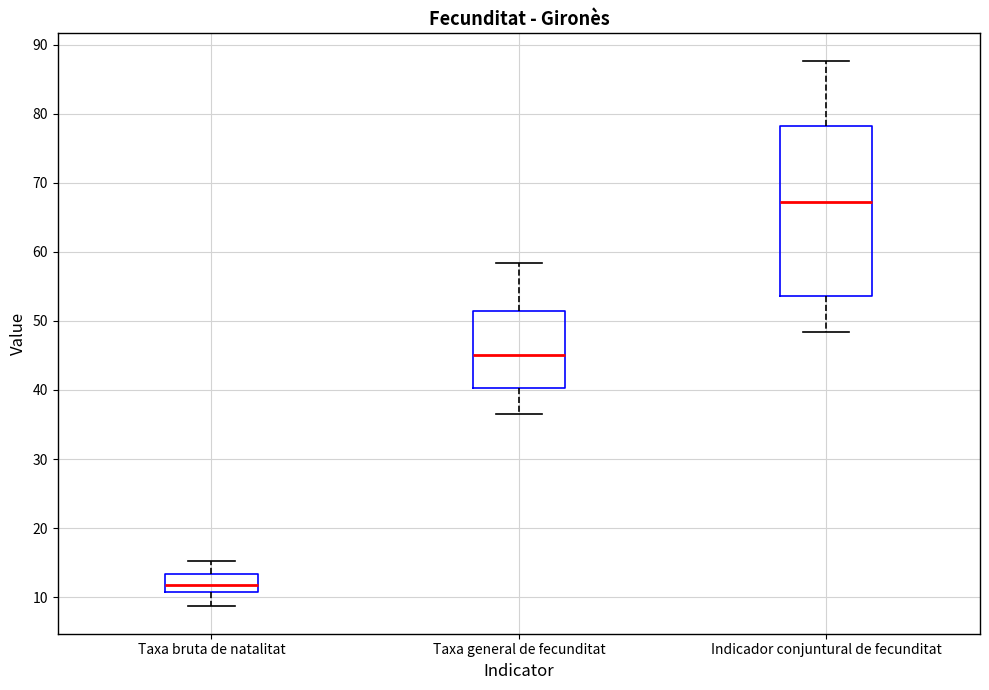

Reading left to right, read every box against the y-axis: the position of its median line, the range the box covers, and the ends of its whiskers. The values are not printed on the chart, so give them approximately, as read against the axis.

Taxa bruta de natalitat: median 12, box 11 to 13, whiskers 9 to 15
Taxa general de fecunditat: median 45, box 40 to 51, whiskers 37 to 58
Indicador conjuntural de fecunditat: median 67, box 54 to 78, whiskers 48 to 88